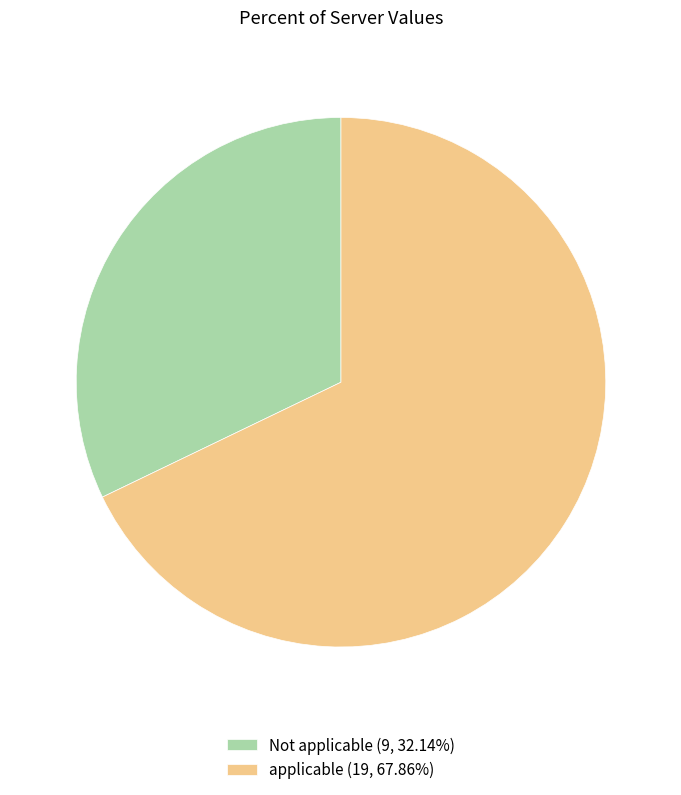

How many segments does this pie chart have?

2